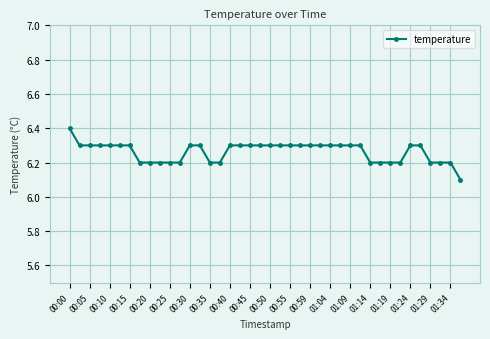

What is the value of the 17th point from the left?

6.3